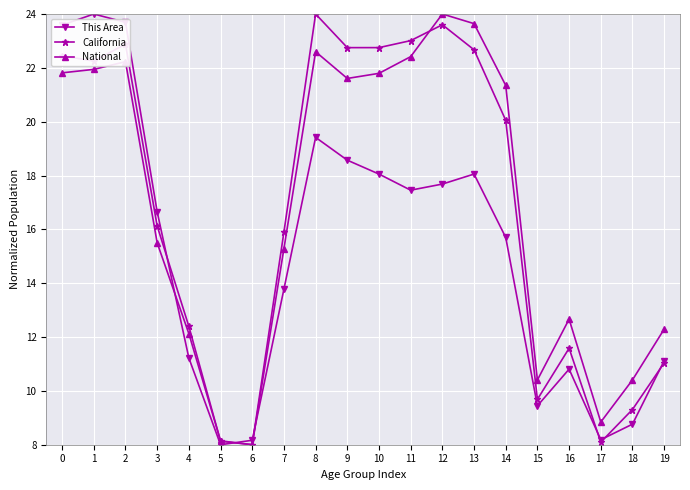

Which series changed the most between 9 and 13?

National